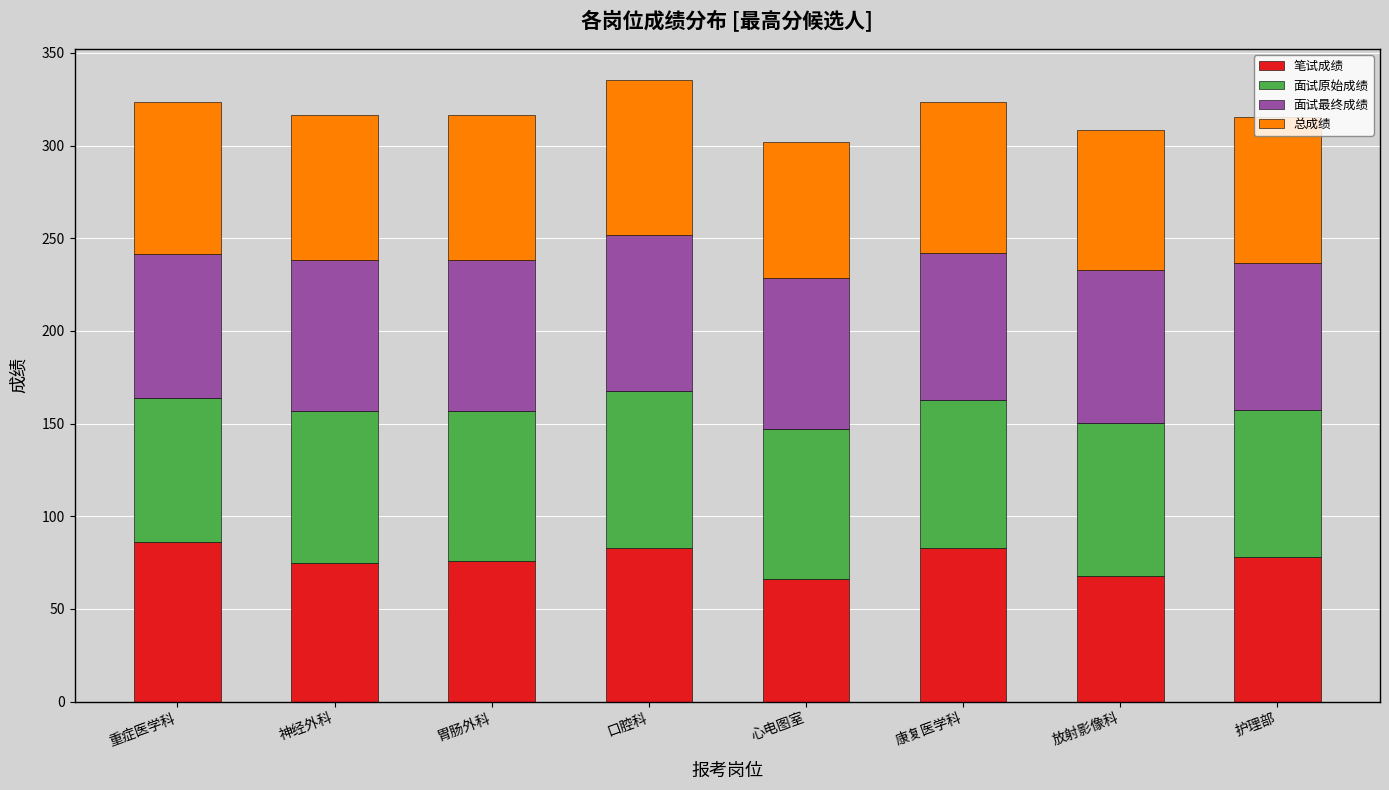

The value of 笔试成绩 at 神经外科 is 119.6. True or false?

False